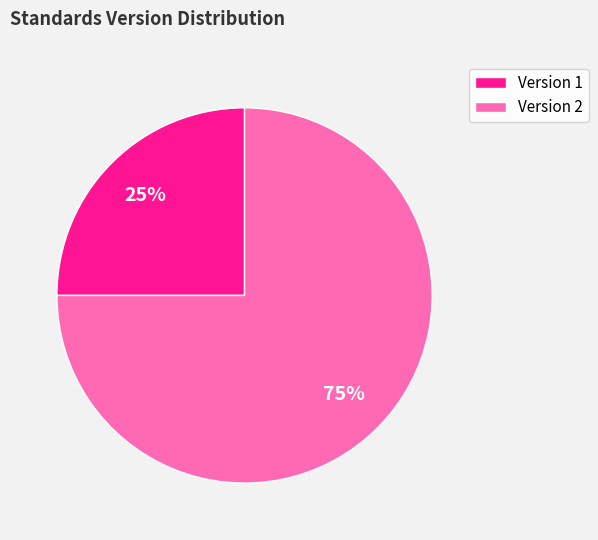

What is the smallest slice in the pie chart?

Version 1